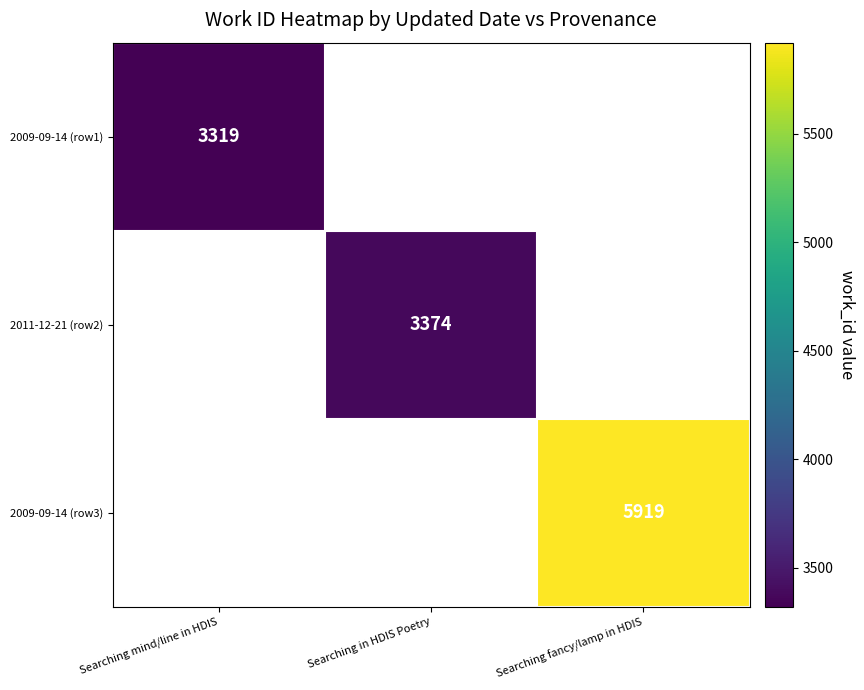

Is it true that 2009-09-14 (row3) equals 2421 at Searching fancy/lamp in HDIS?

False